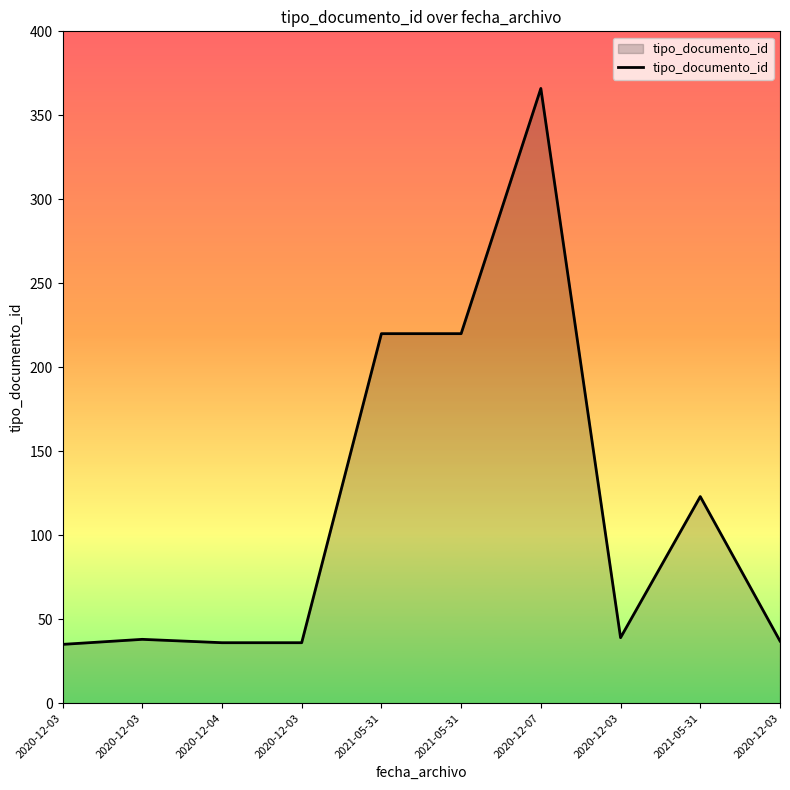

Does the chart have visible grid lines?

No